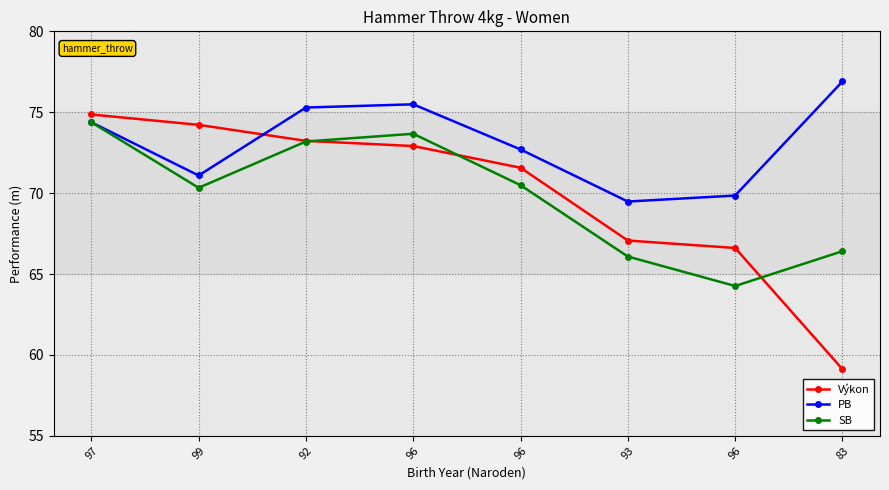

What is the spread (max minus min) of values at 97?

0.5